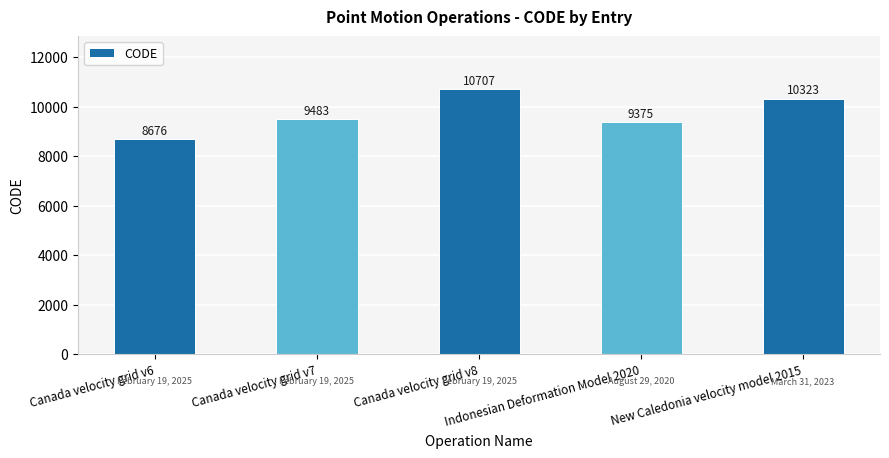

Reading left to right, extract all data points from this chart.

Canada velocity grid v6=8676	Canada velocity grid v7=9483	Canada velocity grid v8=10707	Indonesian Deformation Model 2020=9375	New Caledonia velocity model 2015=10323